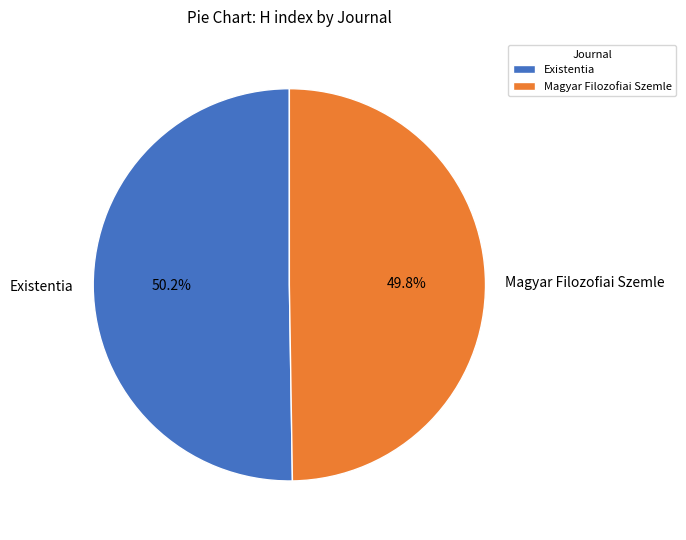

Is there any slice that represents more than half of the pie?

Yes